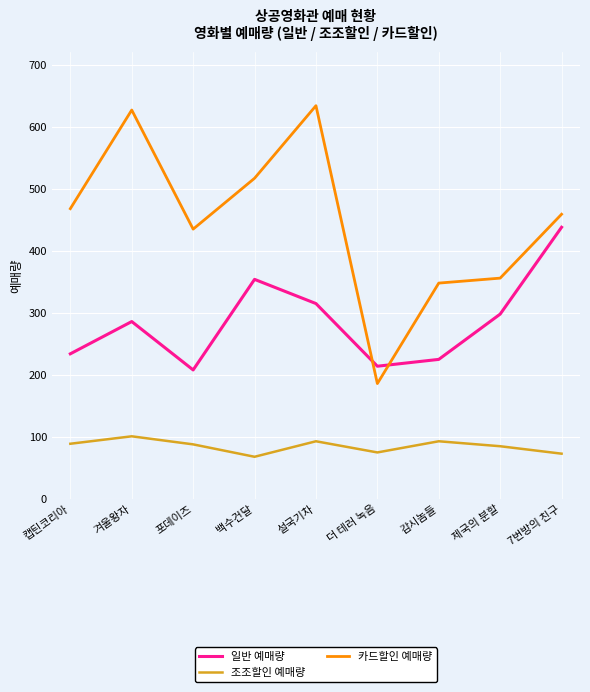

What is the minimum value for 일반 예매량?

208